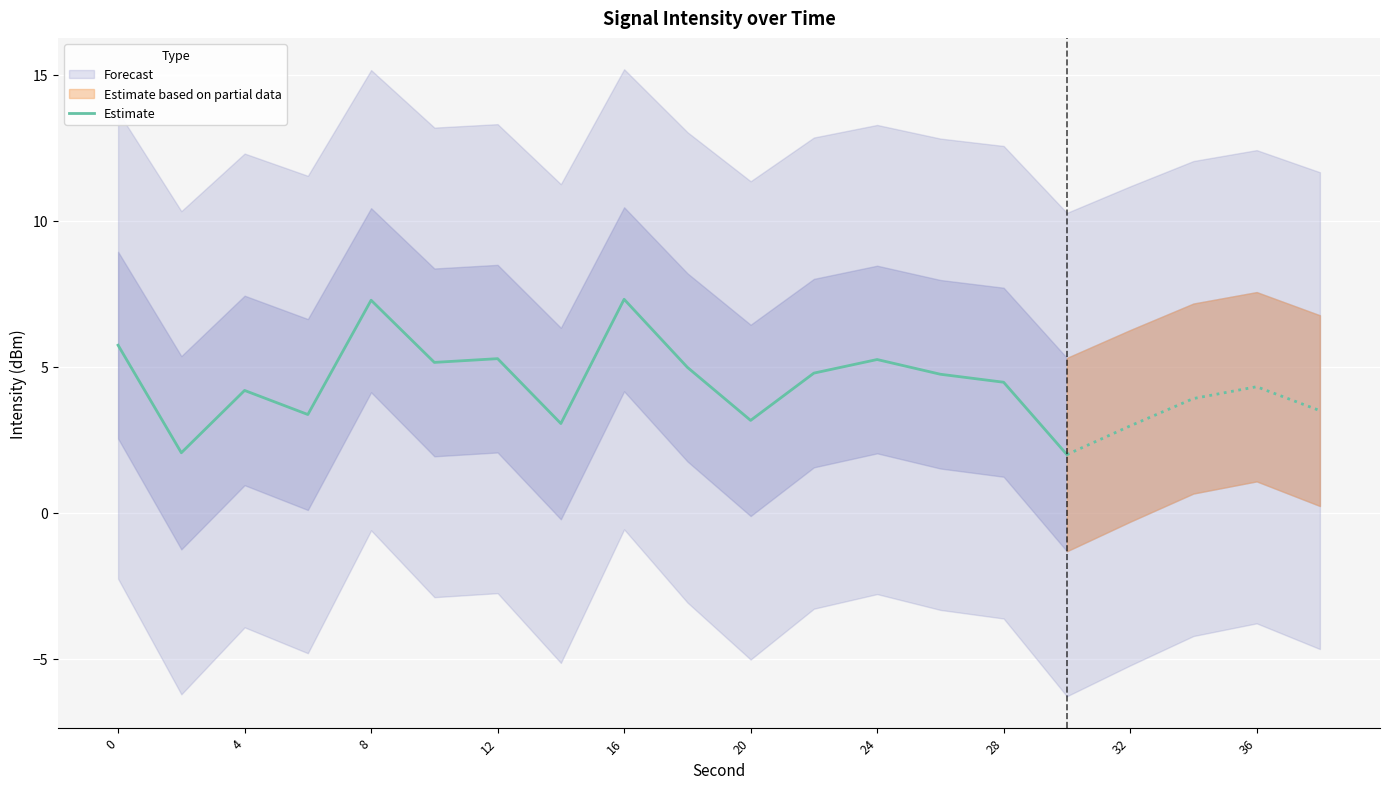

Is it true that Estimate equals 7.3 at 8?

True